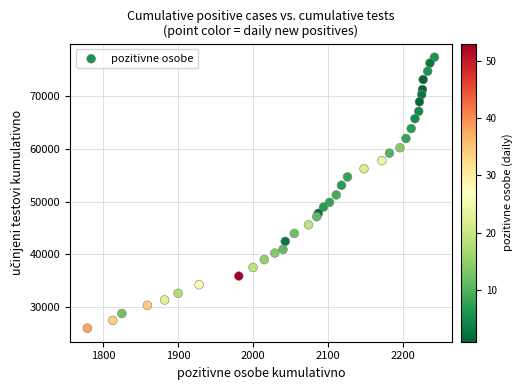

What is the range of Y values (max minus min)?

51359